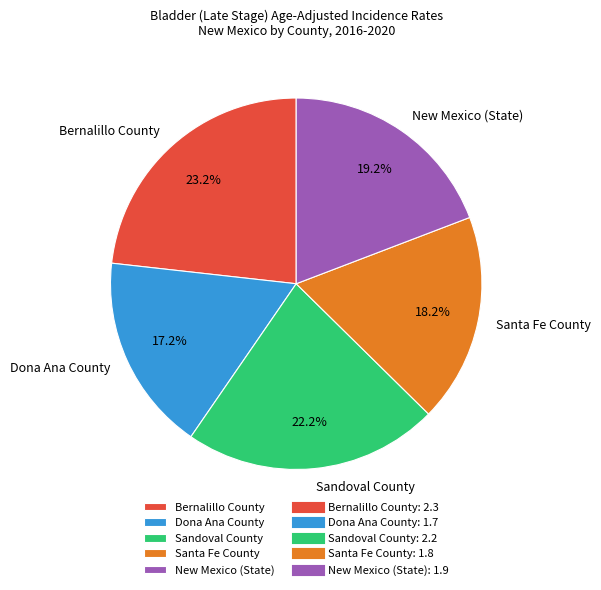

To the nearest percent, what portion does Sandoval County represent?

22%